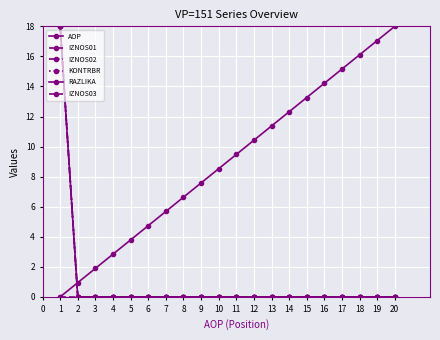

Which has a higher value, 5 or 1?

5